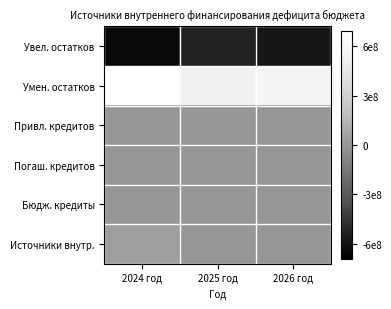

Which series has the largest total across all categories?

Умен. остатков